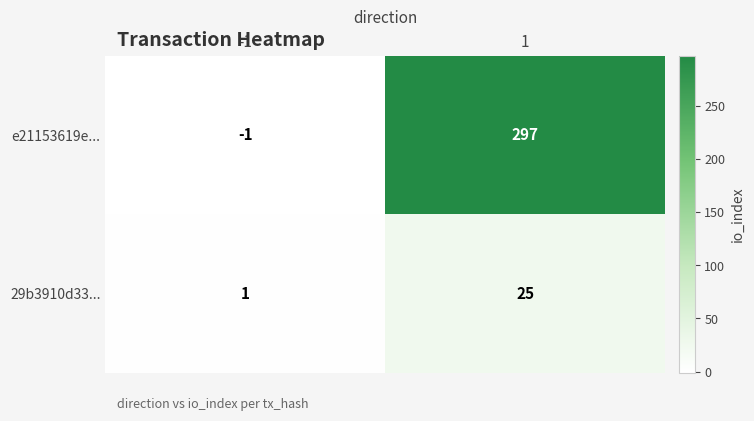

Is it true that 29b3910d33... equals 25 at 1?

True